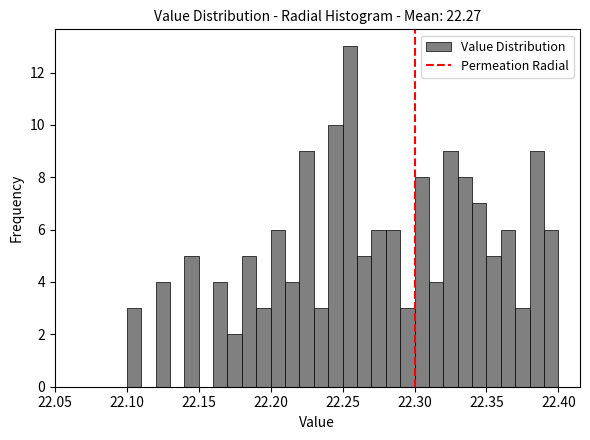

Around what value on the x-axis is the tallest bar? Give the approximate position of its centre, as read against the axis.

22.255